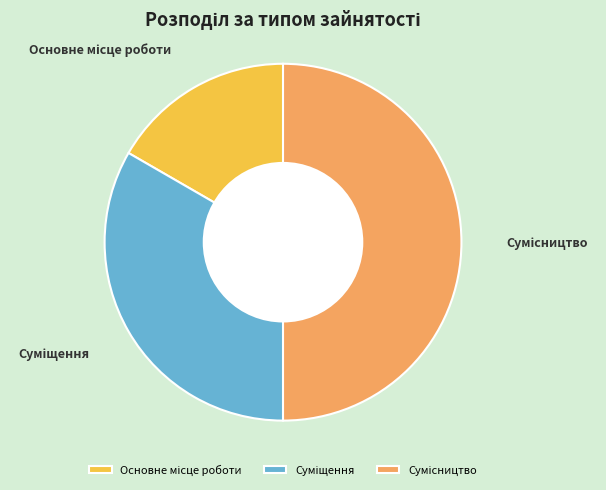

To the nearest percent, what percentage of the pie is Основне місце роботи?

17%